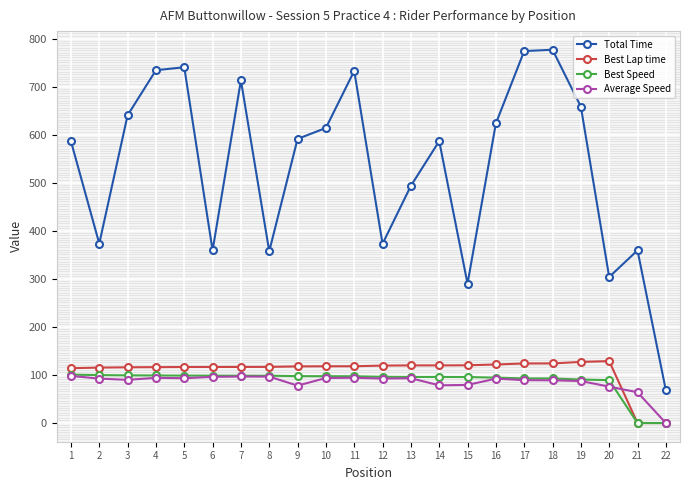

What is the difference between the second highest and minimum values in the Average Speed series?

96.9